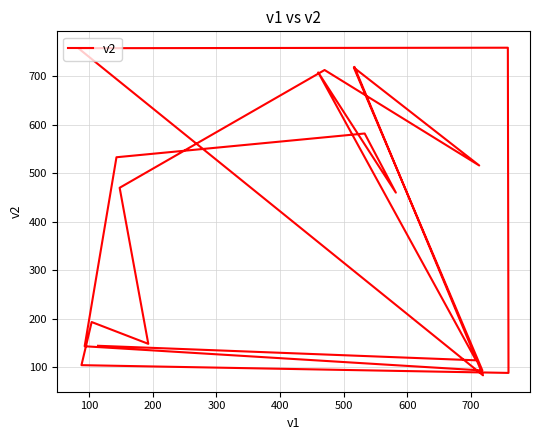

Reading left to right, list all the values displayed in this chart.

719	83	758	759	88	104	193	148	470	713	516	718	93	143	533	582	460	708	114	144